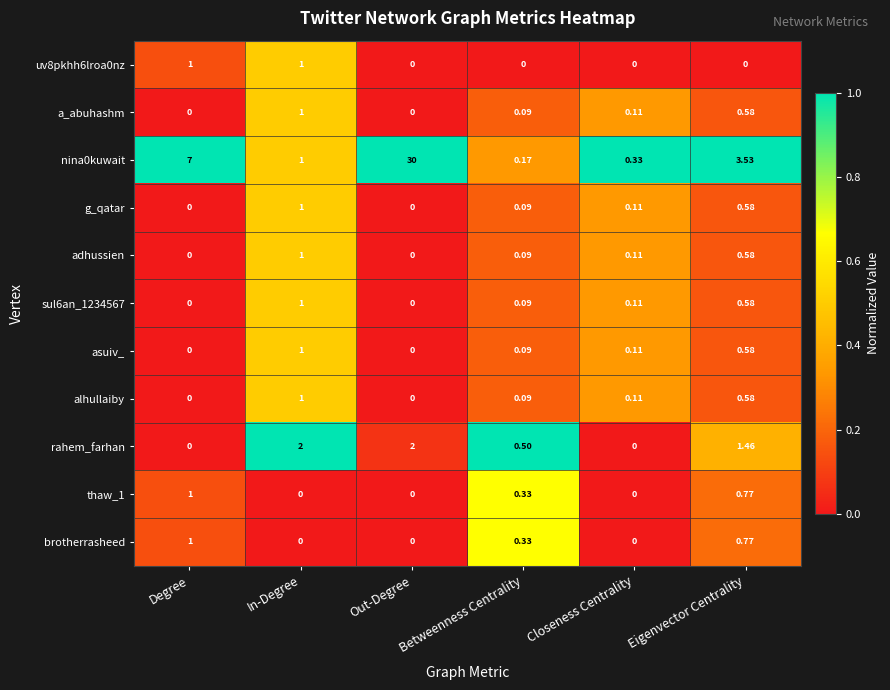

Where is rahem_farhan nearest to the value 1?

Eigenvector Centrality